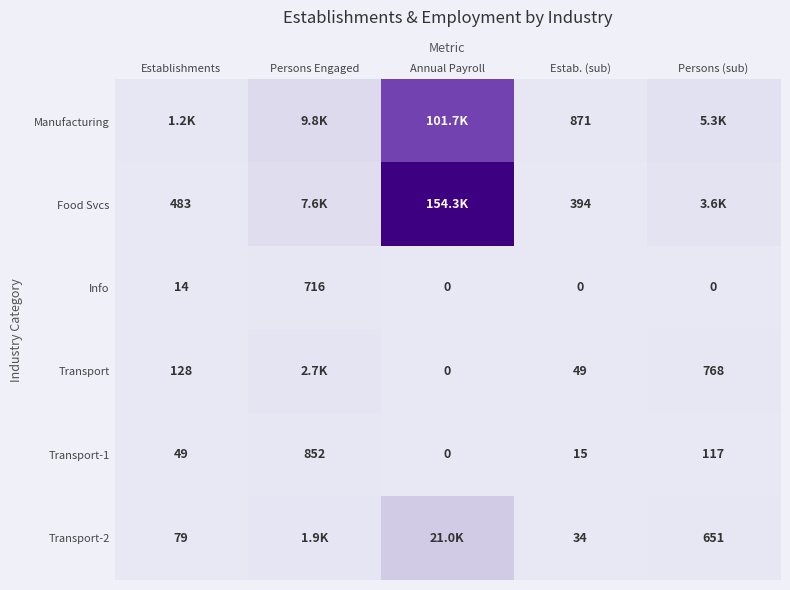

List the labels in order of Transport-1 value, smallest first.

Annual Payroll, Estab. (sub), Establishments, Persons (sub), Persons Engaged